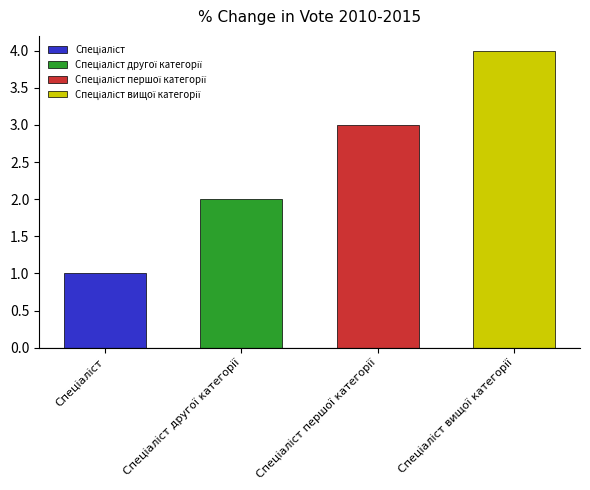

Reading left to right, transcribe all the data shown in this chart.

Спеціаліст=1	Спеціаліст другої категорії=2	Спеціаліст першої категорії=3	Спеціаліст вищої категорії=4